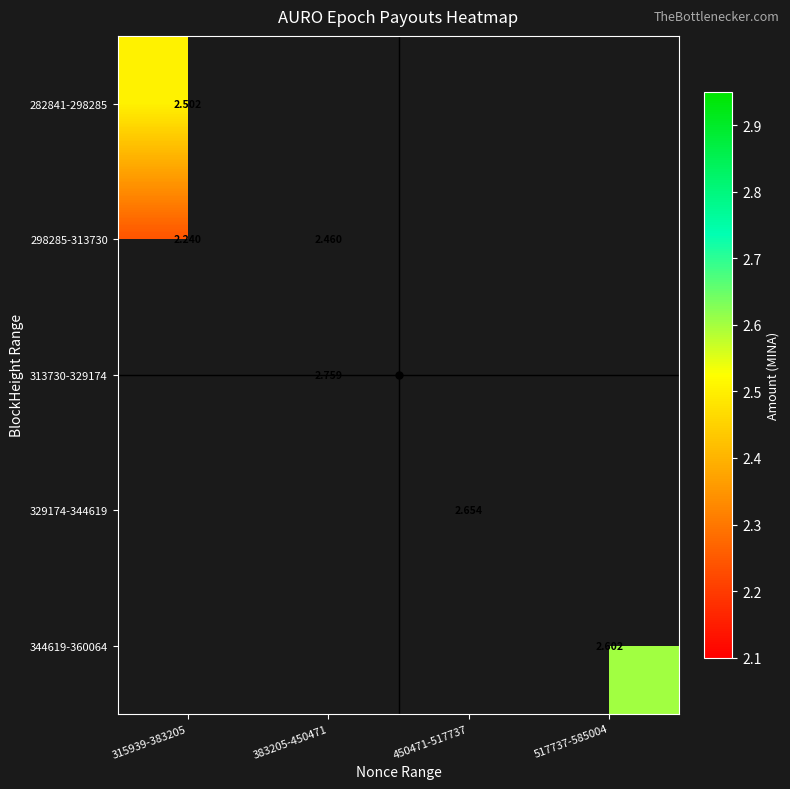

What is the spread (max minus min) of values at 315939-383205?

0.3